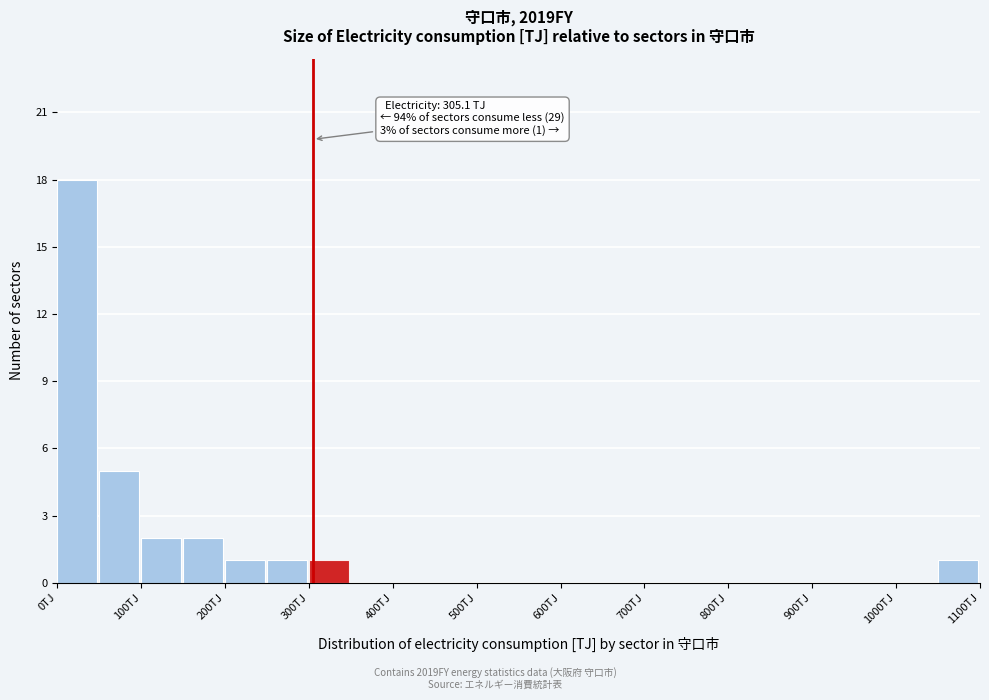

Which range on the x-axis has the tallest bar?

0 to 50